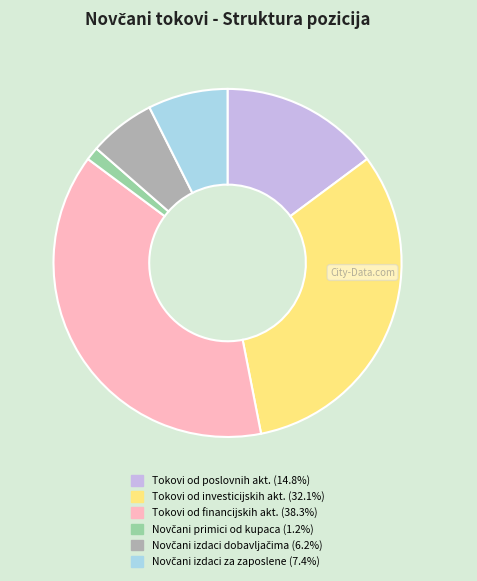

Is the sum of Tokovi od poslovnih akt. (14.8%) and Tokovi od investicijskih akt. (32.1%) greater than half?

No